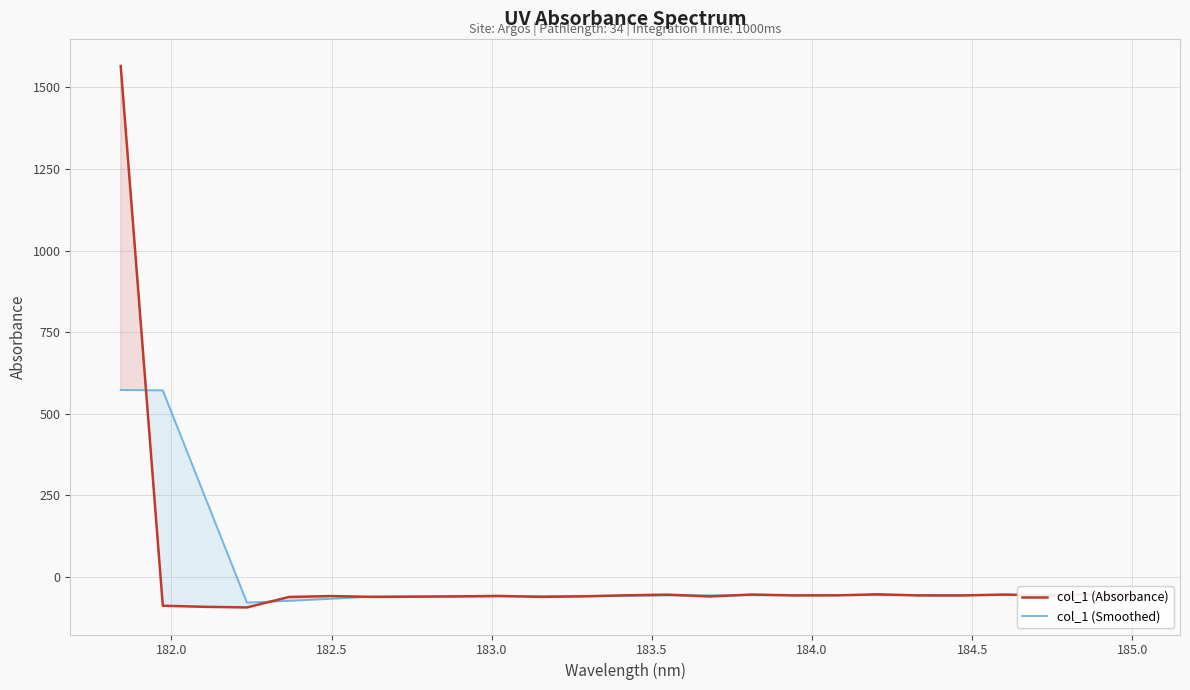

What is the lowest value of the col_1 (Smoothed) series?

-78.7